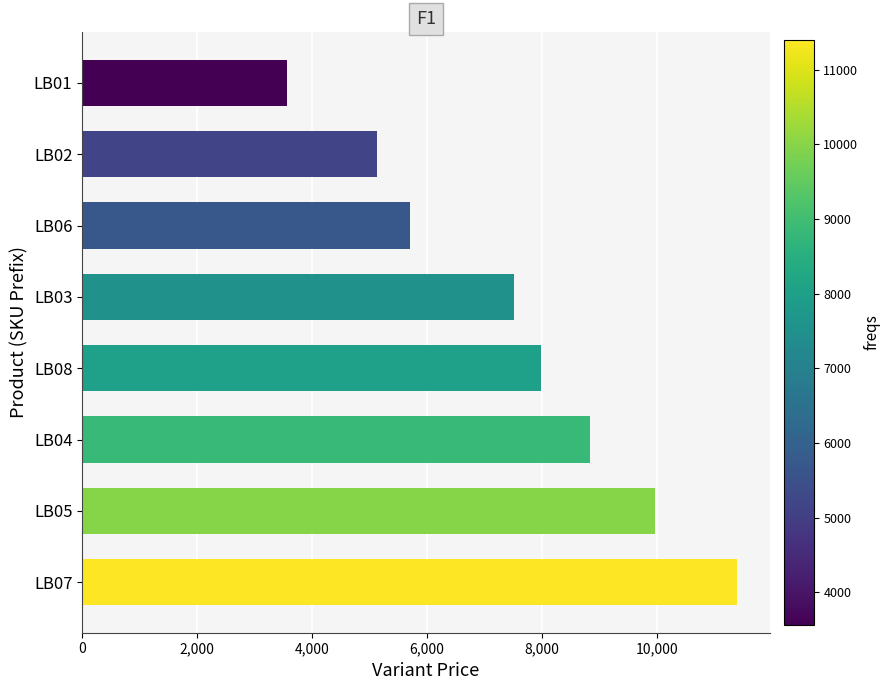

At which category does the chart reach its minimum across all series?

LB01